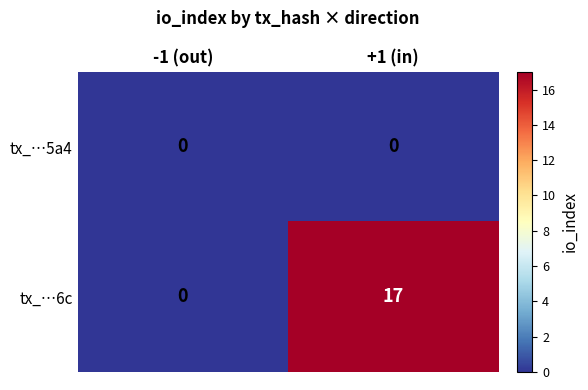

Which series changed the most between -1 (out) and +1 (in)?

tx_…6c